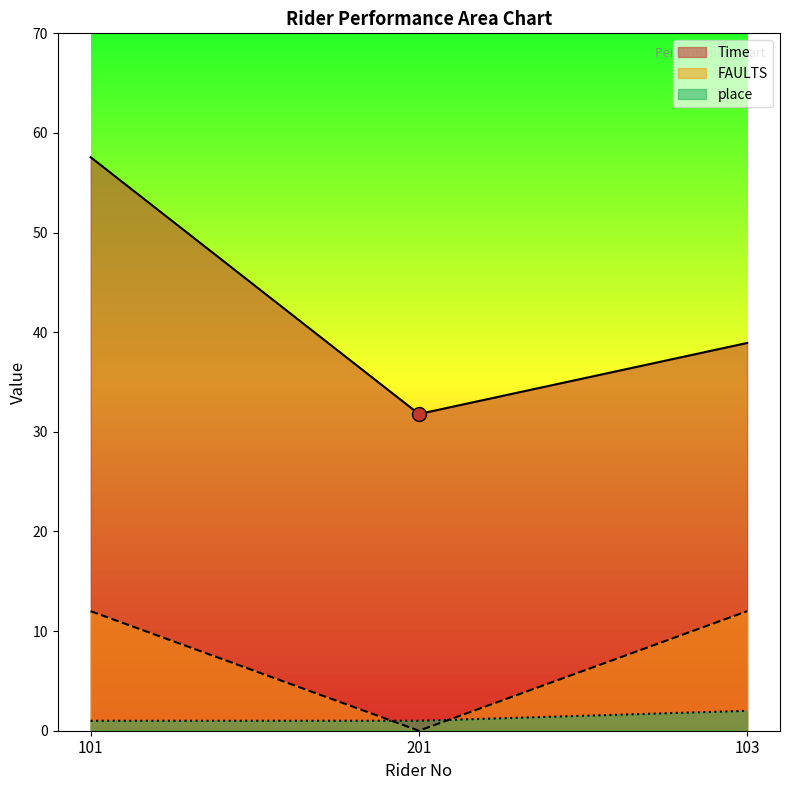

Rank the series at 101 from highest to lowest value.

Time, FAULTS, place